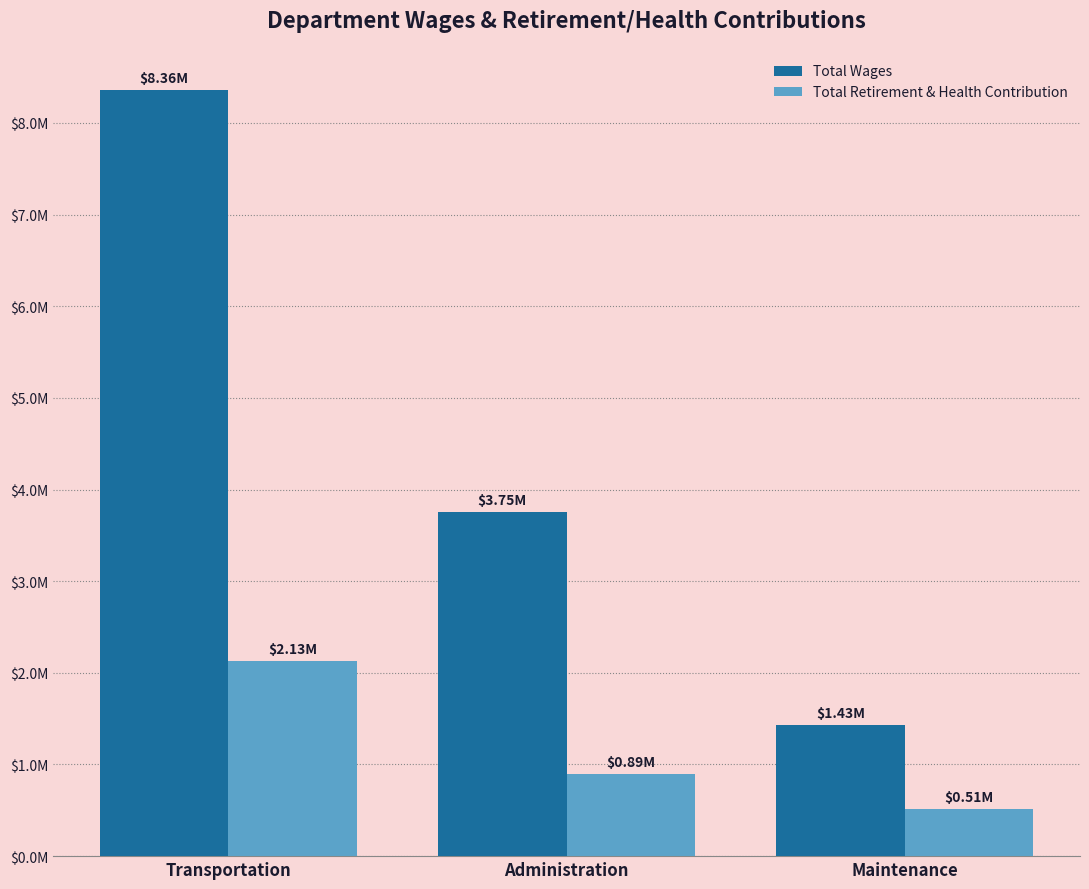

What is the difference between the Total Retirement & Health Contribution values at Transportation and Maintenance?

1617047